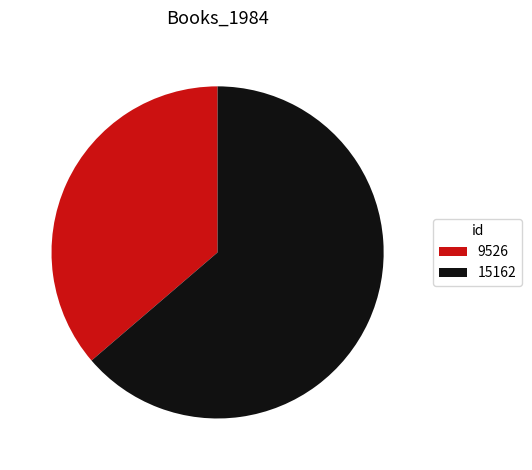

Between 9526 and 15162, which is larger?

15162